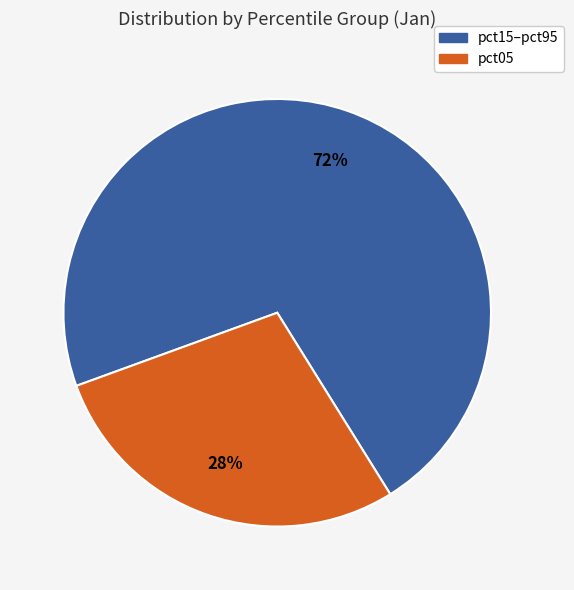

To the nearest percent, what is the average slice percentage?

50%